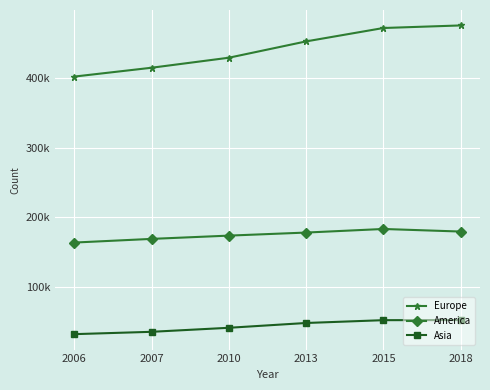

Does the chart have visible grid lines?

Yes